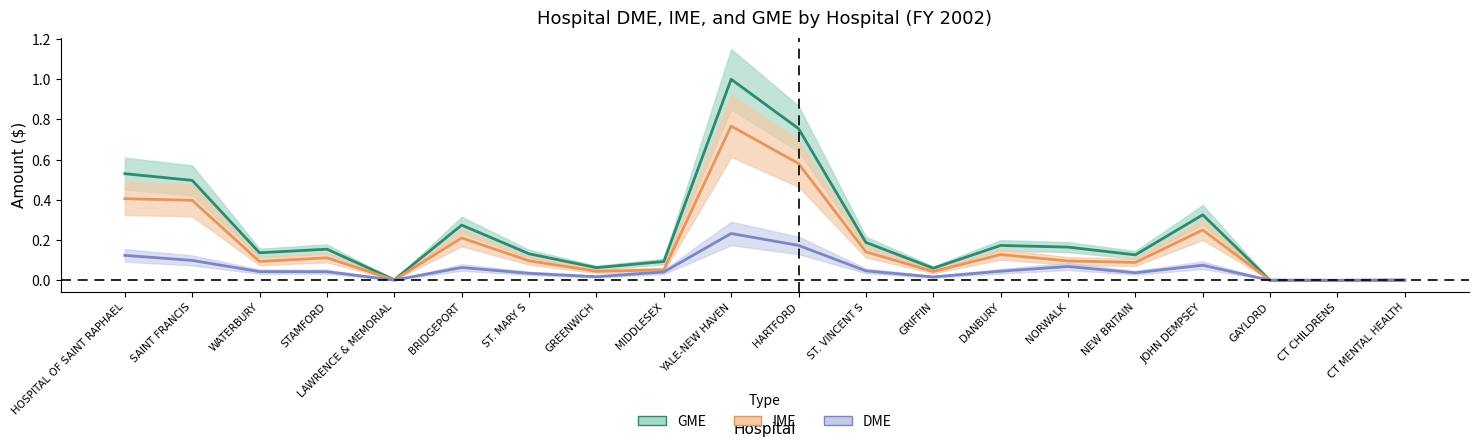

What is the difference between the maximum and minimum values in the GME series?

1.0